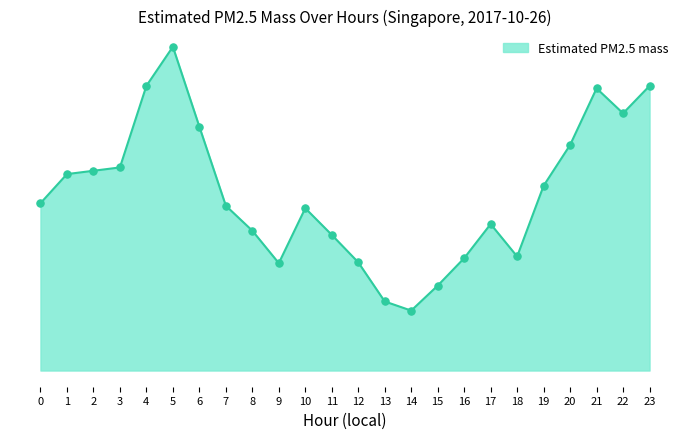

Between 14 and 19, which is larger?

19